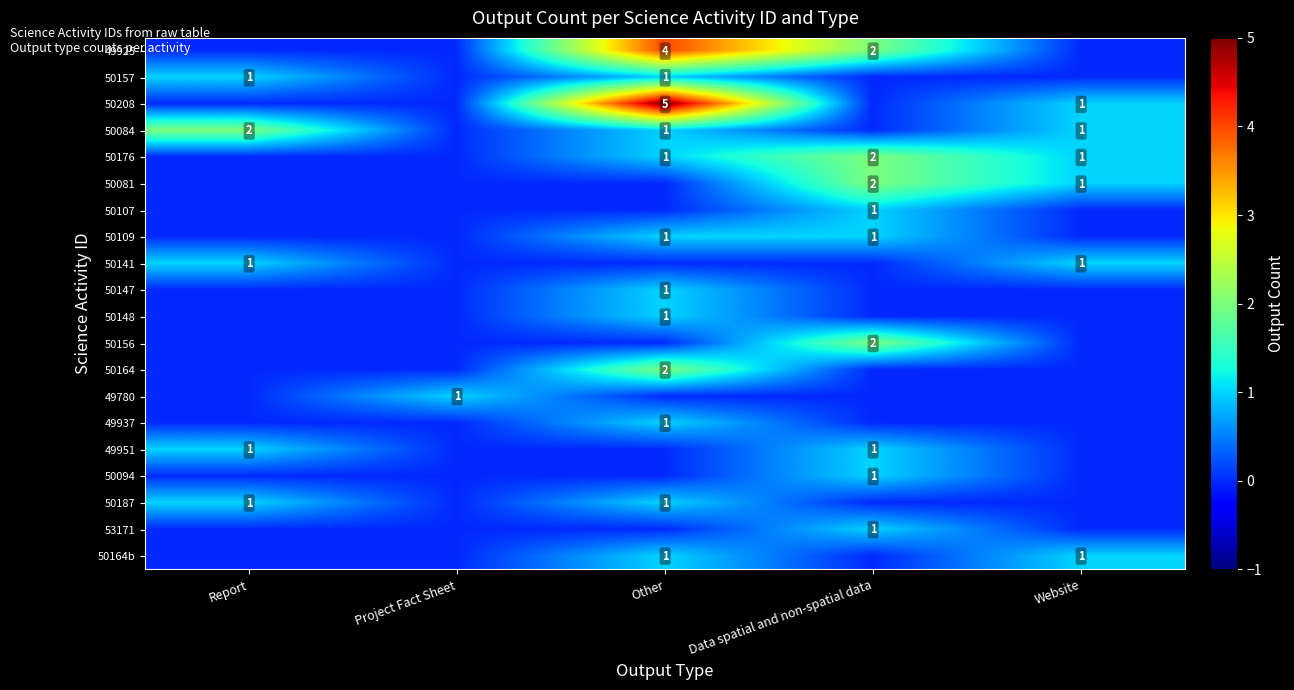

Is it true that 50187 equals 2 at Other?

False